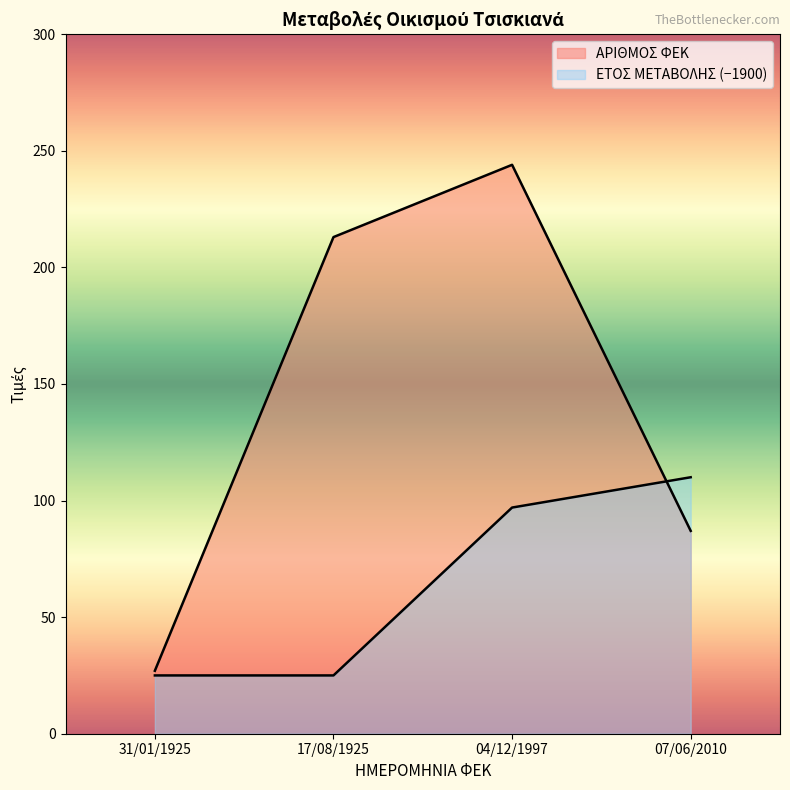

At how many categories does at least one series exceed 84?

3